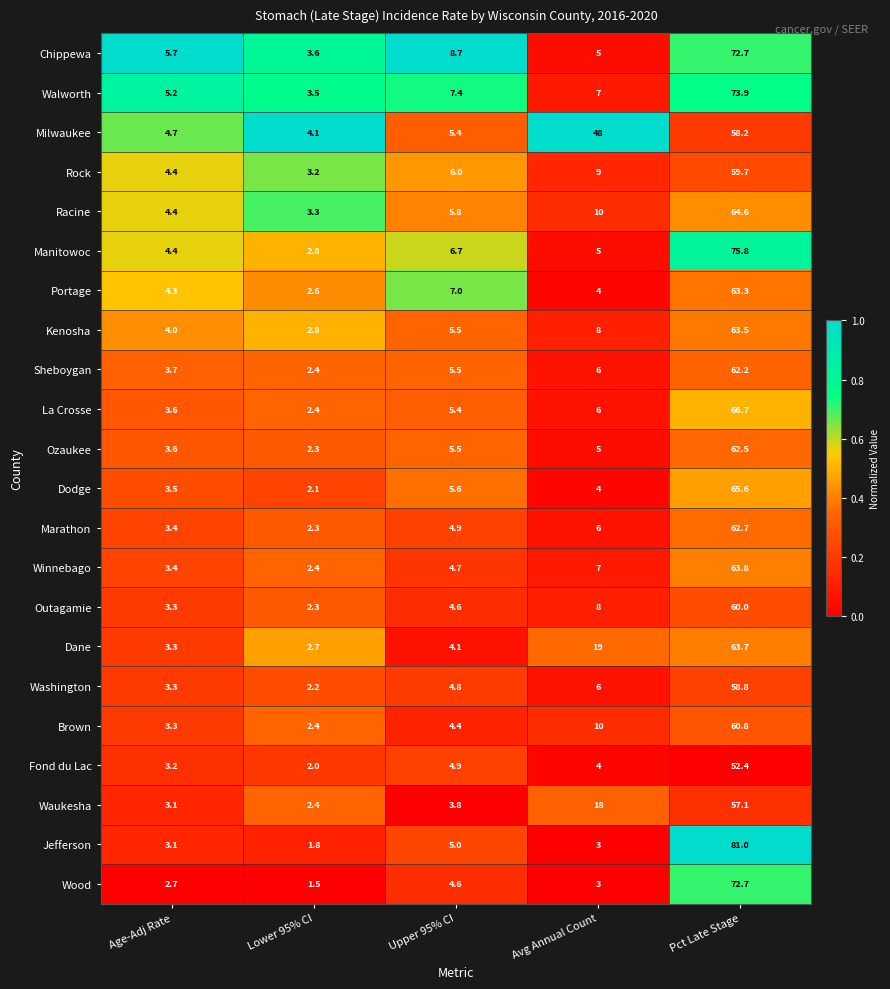

Which series has the largest total across all categories?

Milwaukee